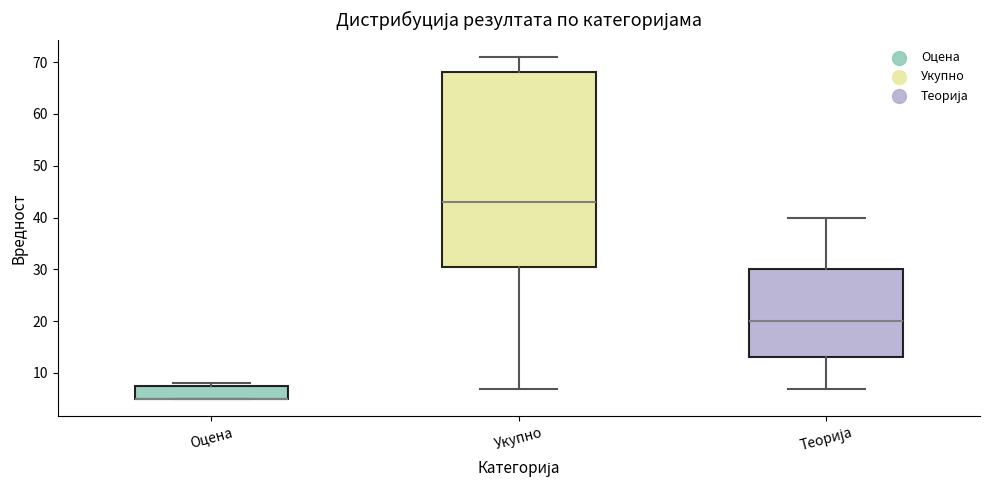

Reading left to right, transcribe this box plot: for each box, give where its median line is, the range the box spans, and where its two whiskers end, as read against the y-axis. The values are not printed on the chart, so give them approximately, as read against the axis.

Оцена: median 5 (drawn on the box's lower edge), box 5 to 8, whiskers 5 to 8 (just above the box's upper edge)
Укупно: median 43, box 31 to 68, whiskers 7 to 71
Теорија: median 20, box 13 to 30, whiskers 7 to 40